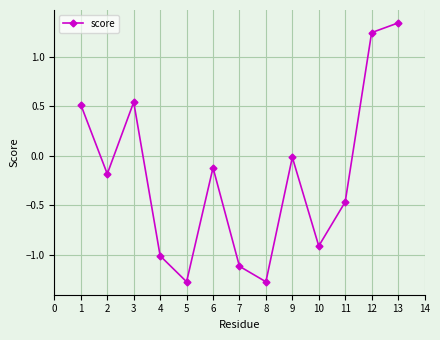

Which label corresponds to the largest value in the chart?

13